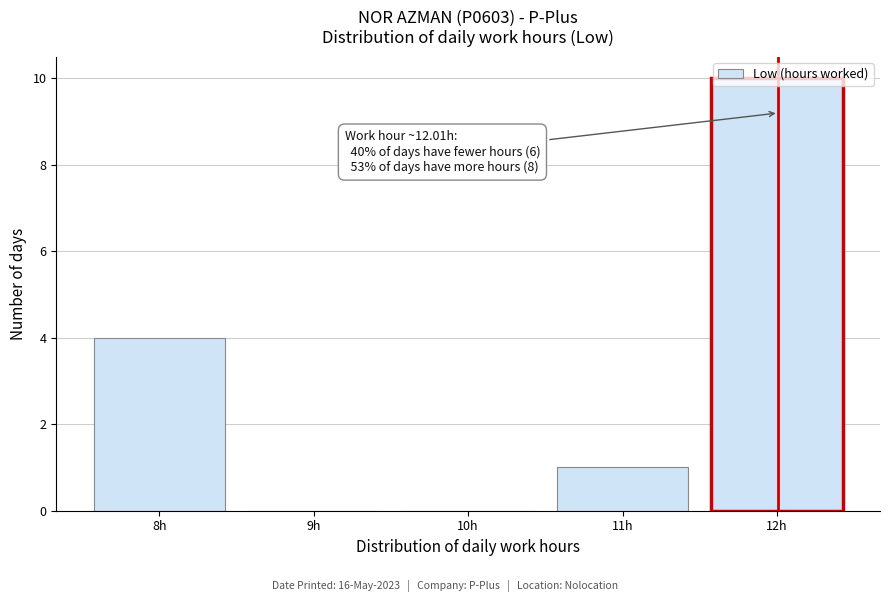

Over which range of the x-axis is the bar tallest?

11.5 to 12.5